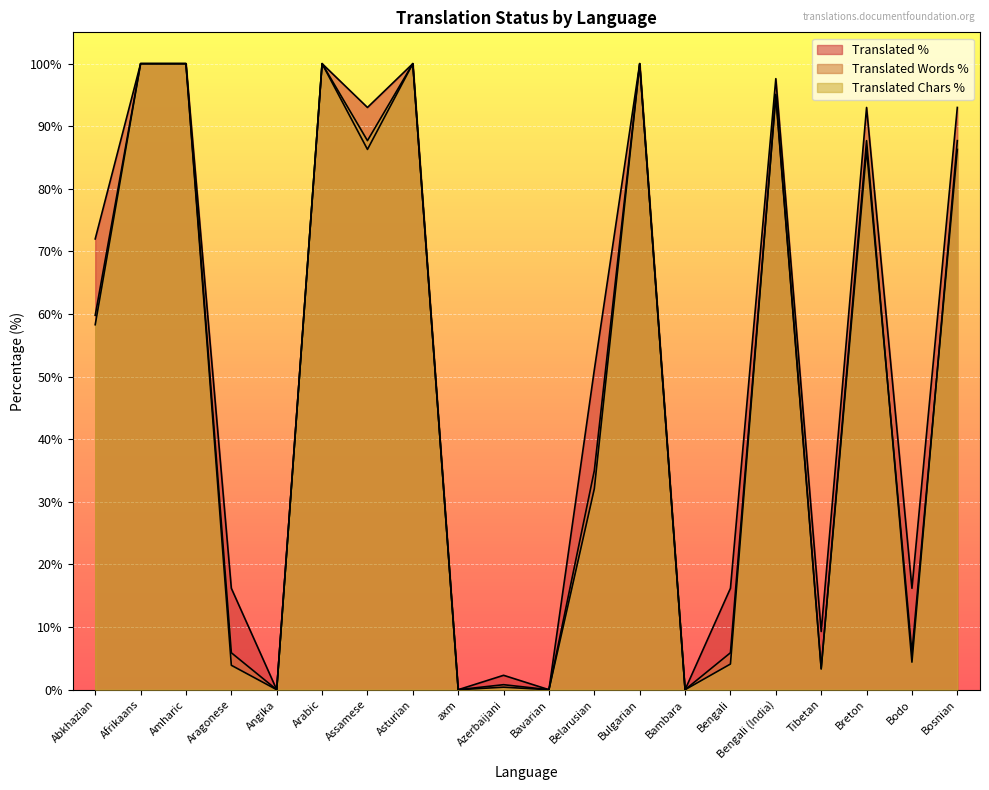

How many lines are shown in the chart?

3